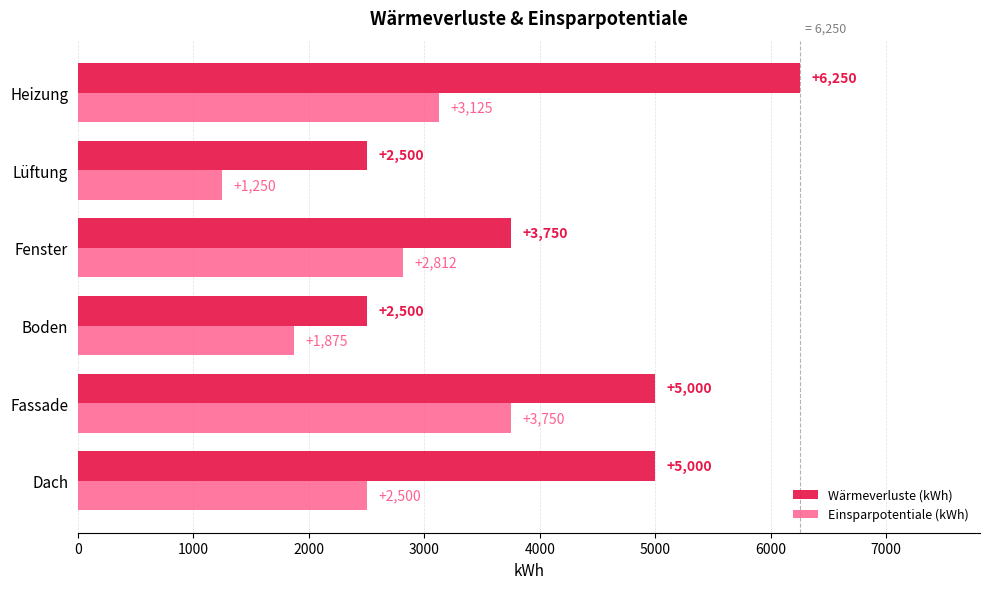

Rank the series by their maximum value, from highest to lowest.

Wärmeverluste (kWh), Einsparpotentiale (kWh)